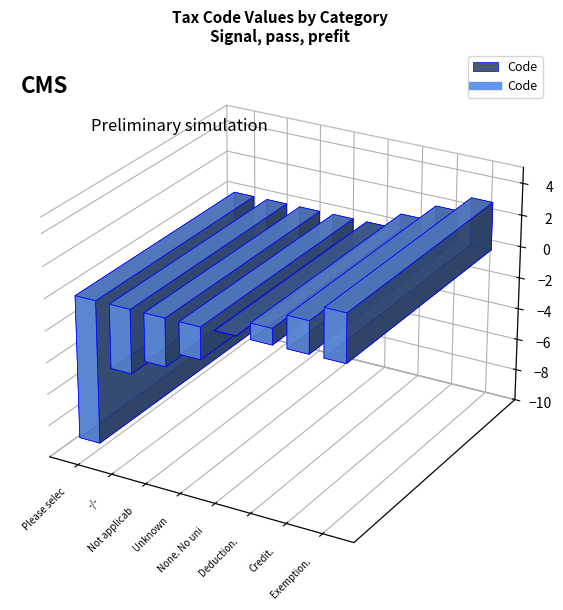

The chart shows a value of -6 at -/-. True or false?

False